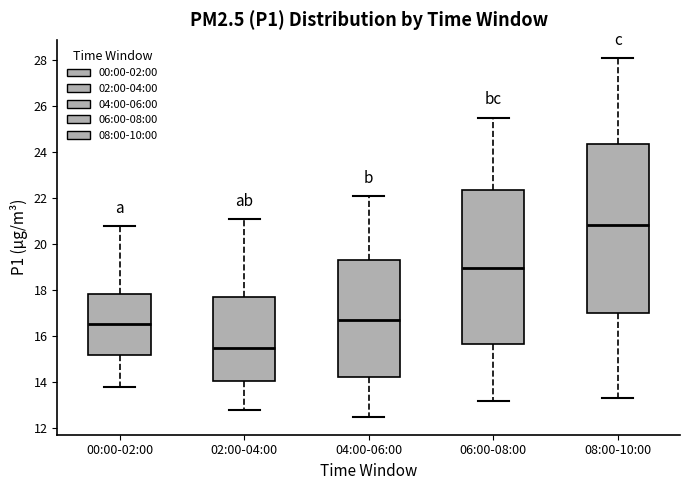

Reading left to right, transcribe this box plot: for each box, give where its median line is, the range the box spans, and where its two whiskers end, as read against the y-axis. The values are not printed on the chart, so give them approximately, as read against the axis.

00:00-02:00: median 16.6, box 15.2 to 17.8, whiskers 13.8 to 20.8
02:00-04:00: median 15.6, box 14.0 to 17.8, whiskers 12.8 to 21.2
04:00-06:00: median 16.8, box 14.2 to 19.4, whiskers 12.6 to 22.2
06:00-08:00: median 19.0, box 15.6 to 22.4, whiskers 13.2 to 25.6
08:00-10:00: median 20.8, box 17.0 to 24.4, whiskers 13.4 to 28.2